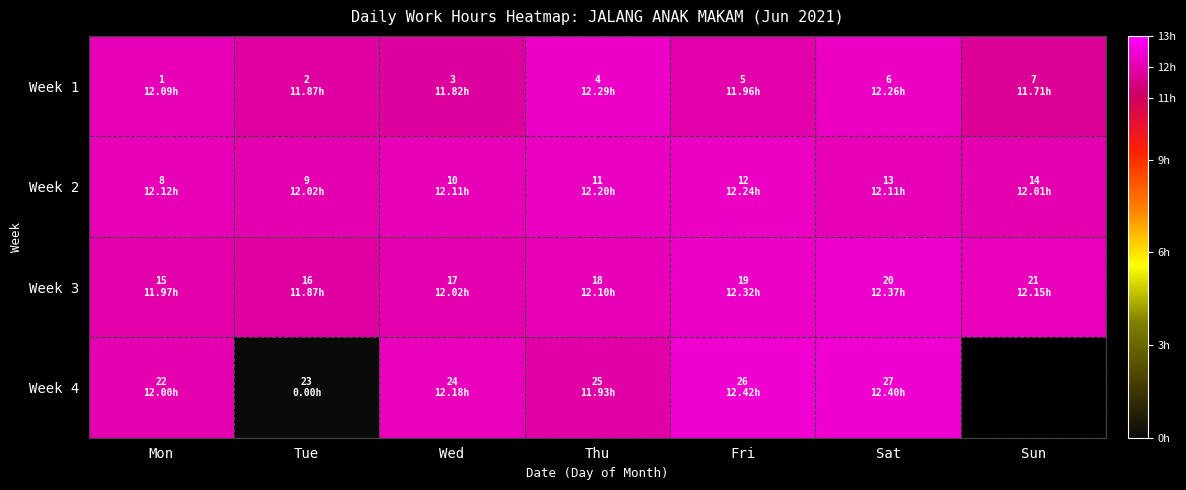

At which label is Week 3 closest to 12?

Wed